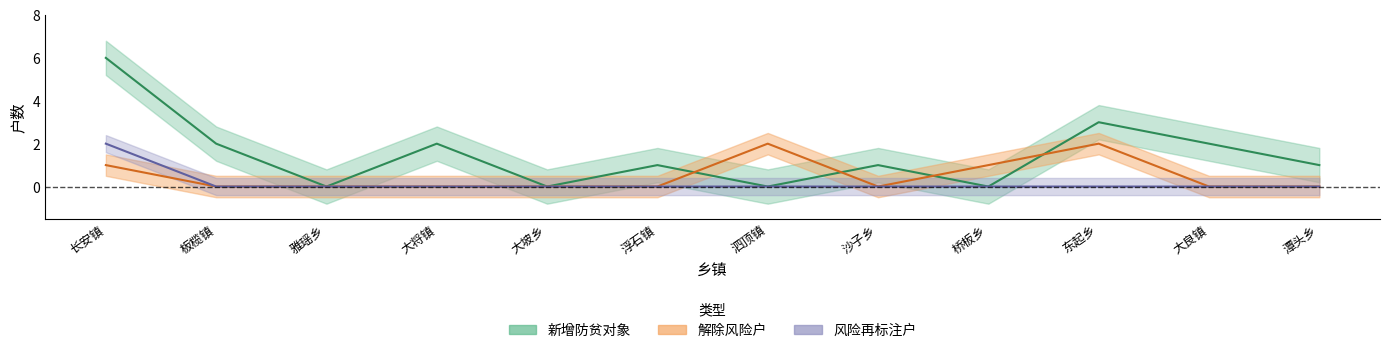

Is it true that 新增防贫对象户数 equals 0 at 桥板乡?

True